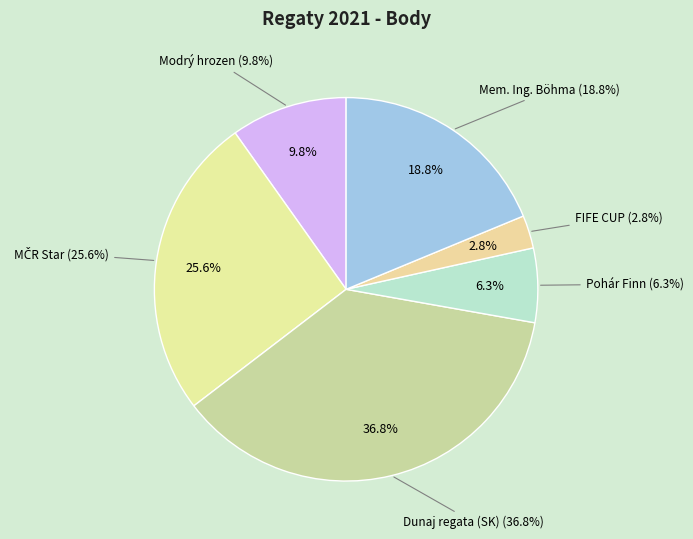

To the nearest percent, what percentage of the pie is FIFE CUP?

3%